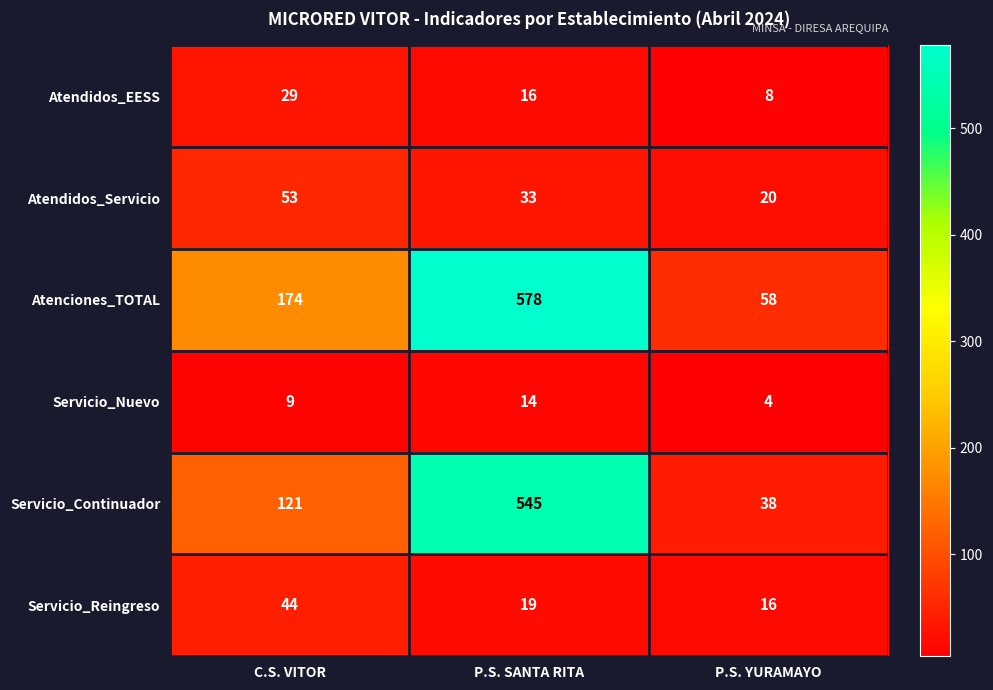

What is the difference between the maximum and second lowest values in the Atendidos_EESS series?

13